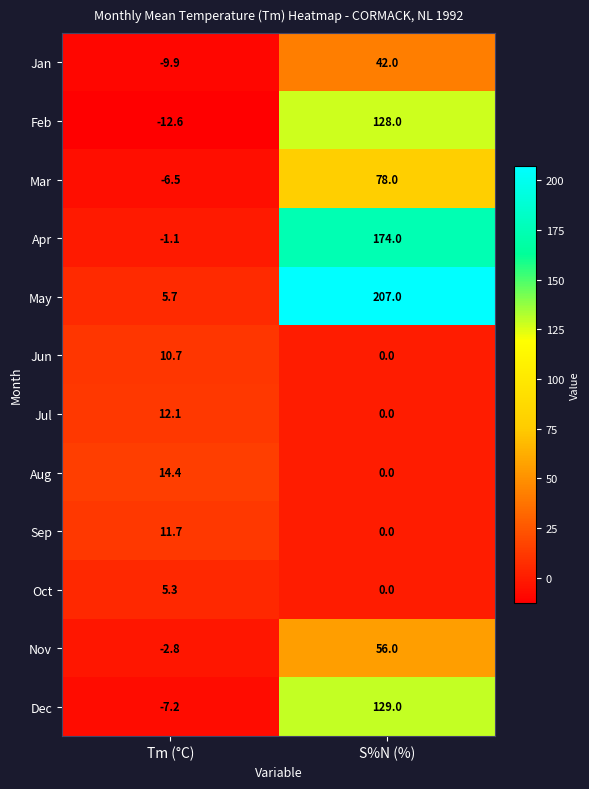

Which series has the largest range (max minus min)?

May